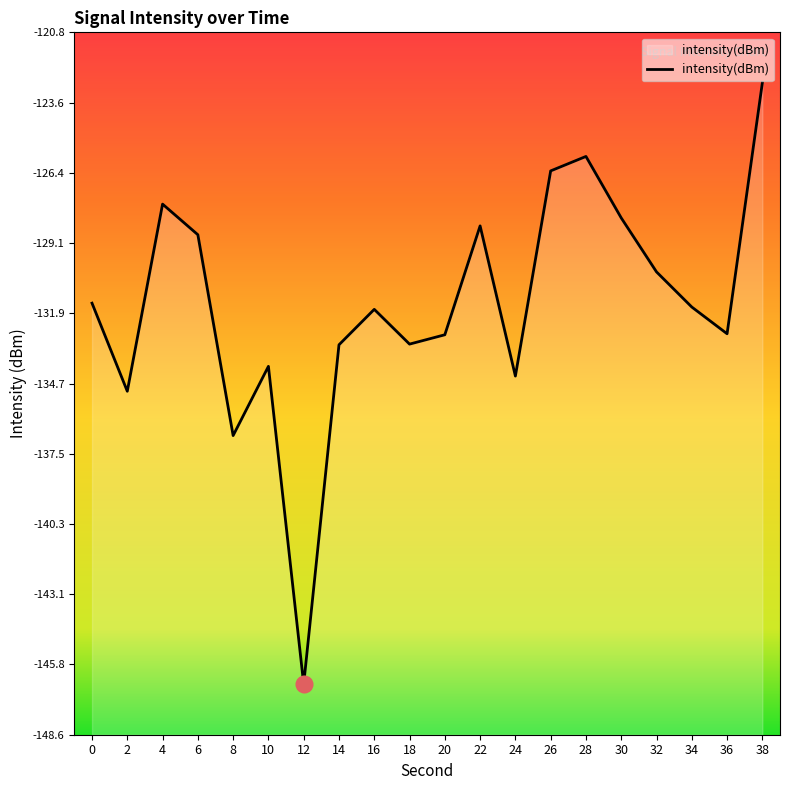

What is the difference between the values at 0 and 30?

3.4